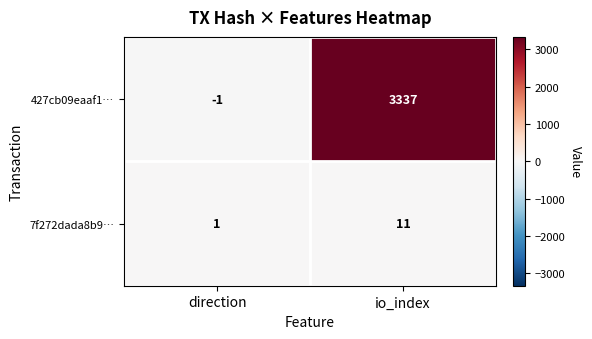

Which series has the widest spread of values?

427cb09eaaf1…